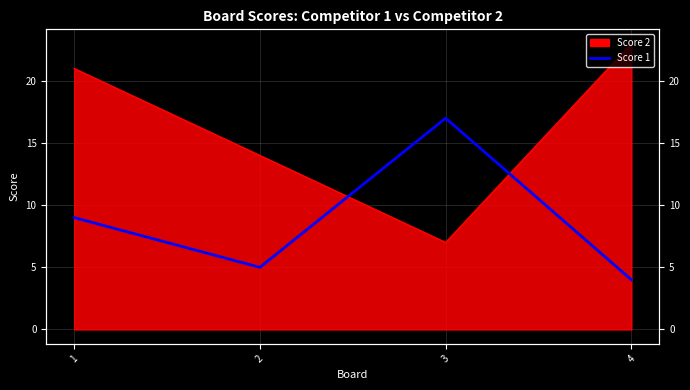

Is it true that the value at 4 is 6?

False